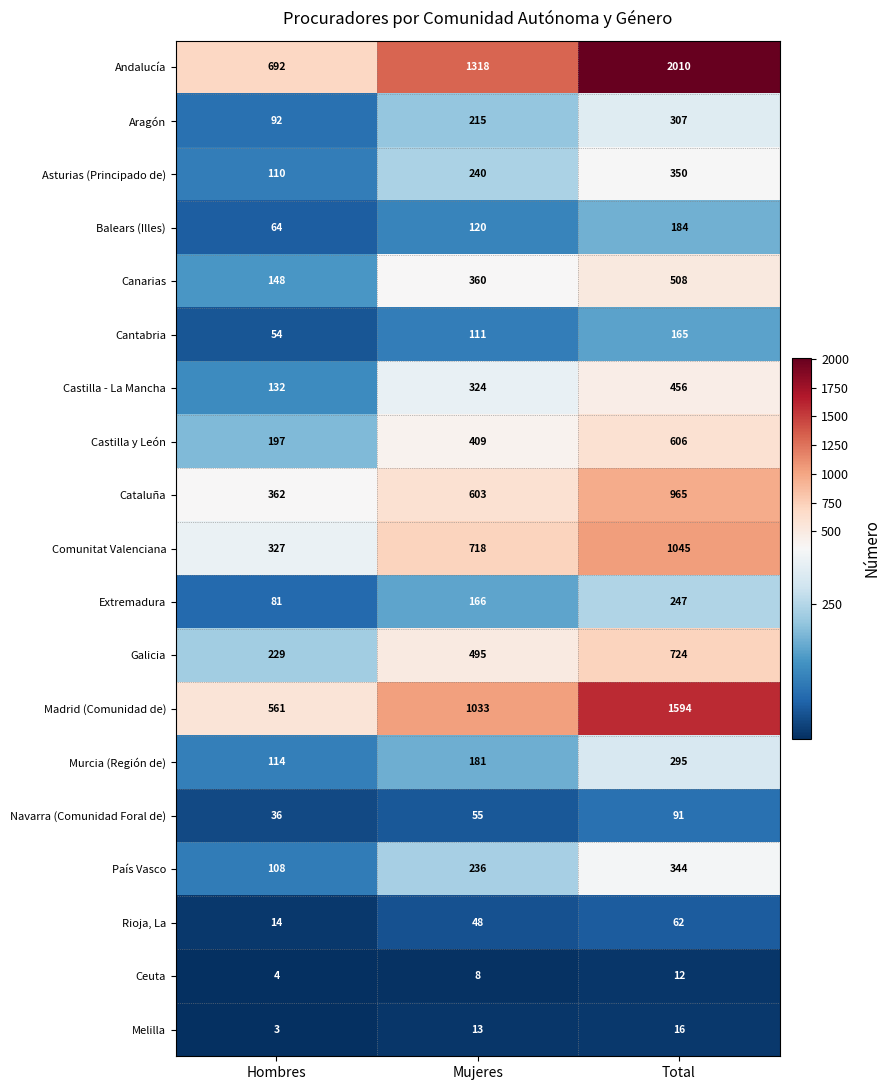

What is the smallest value displayed?

3